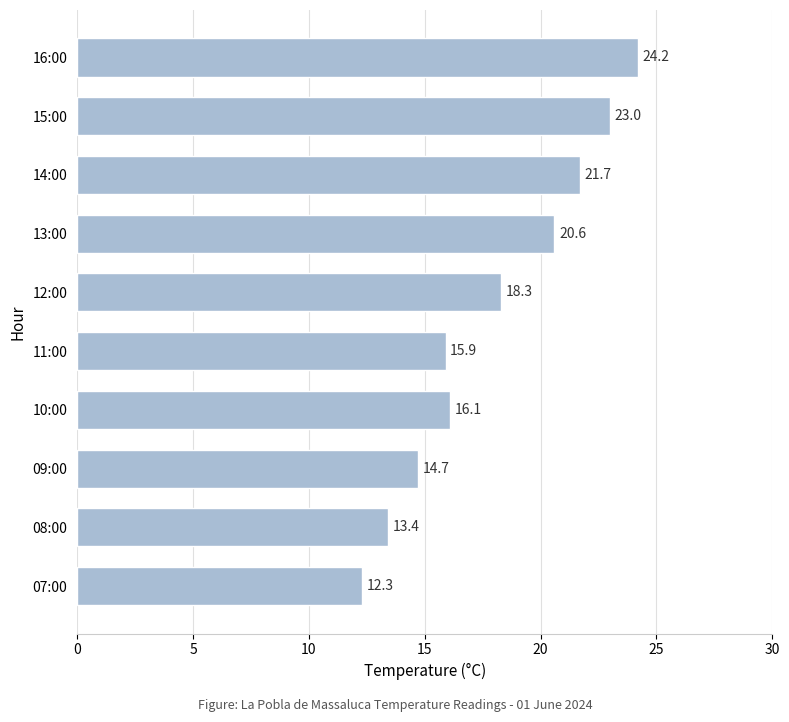

The value at 07:00 is 21.1. True or false?

False